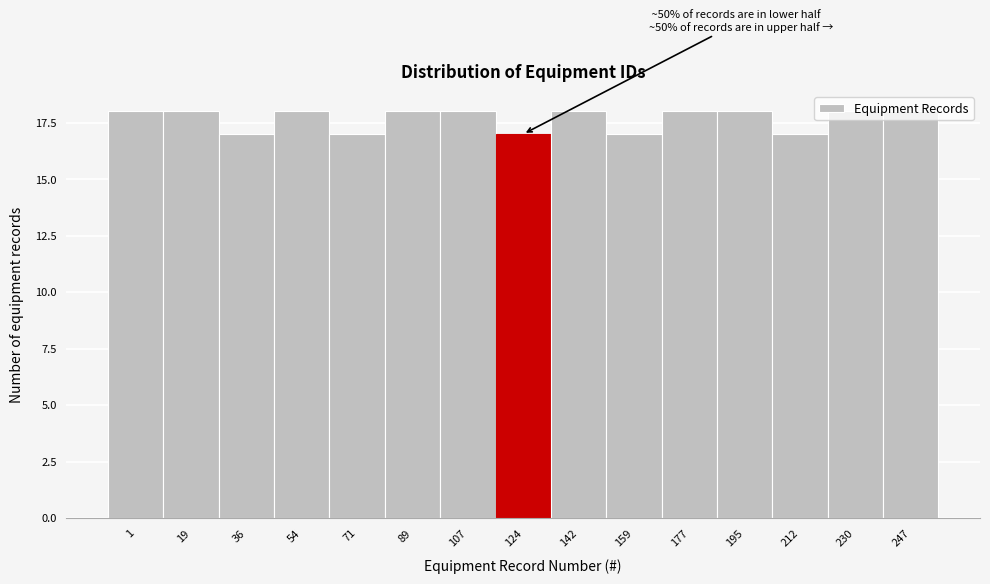

What is the smallest value displayed?

17